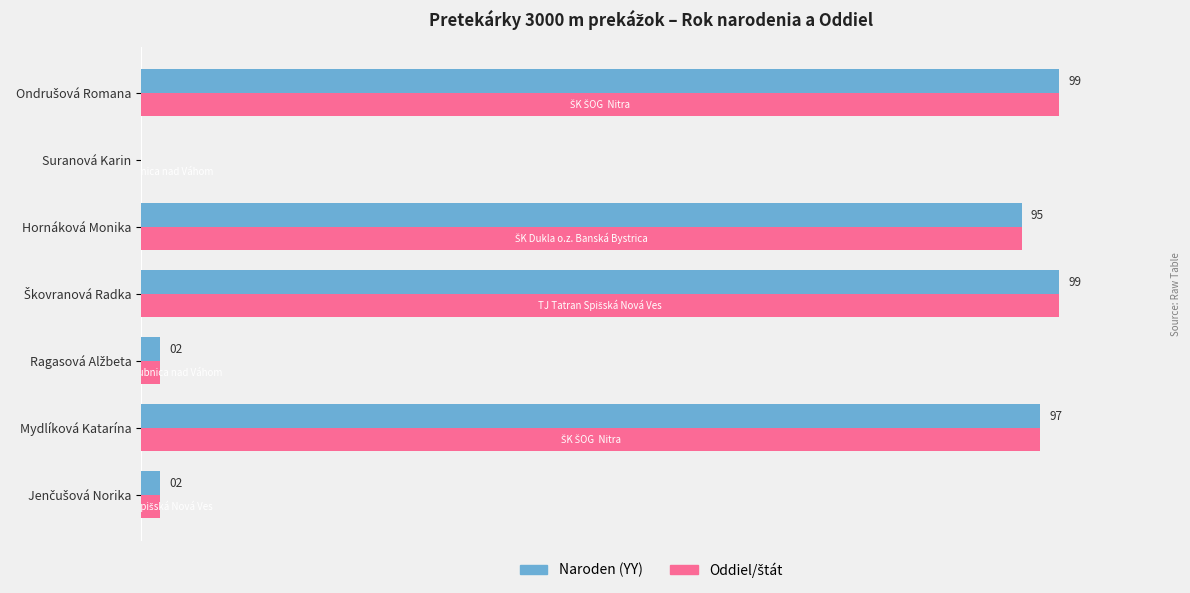

What are all the series names shown in the legend?

Naroden (YY), Oddiel/štát